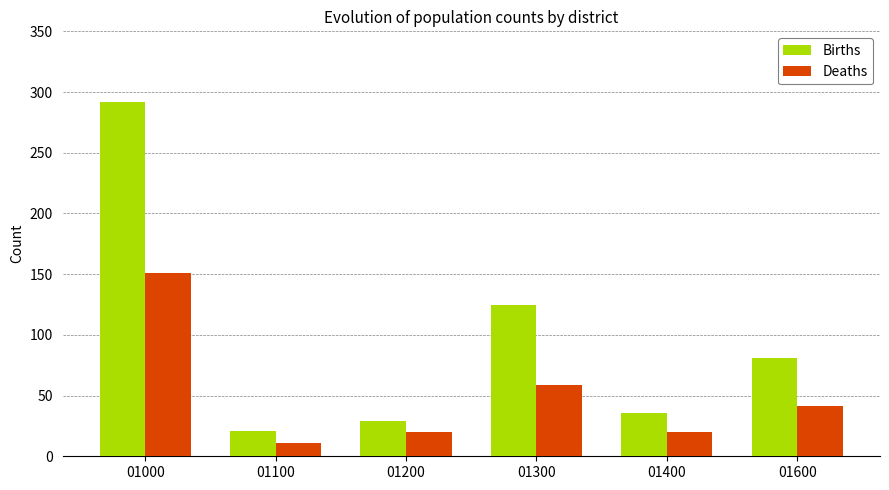

What are all the series names shown in the legend?

Births, Deaths